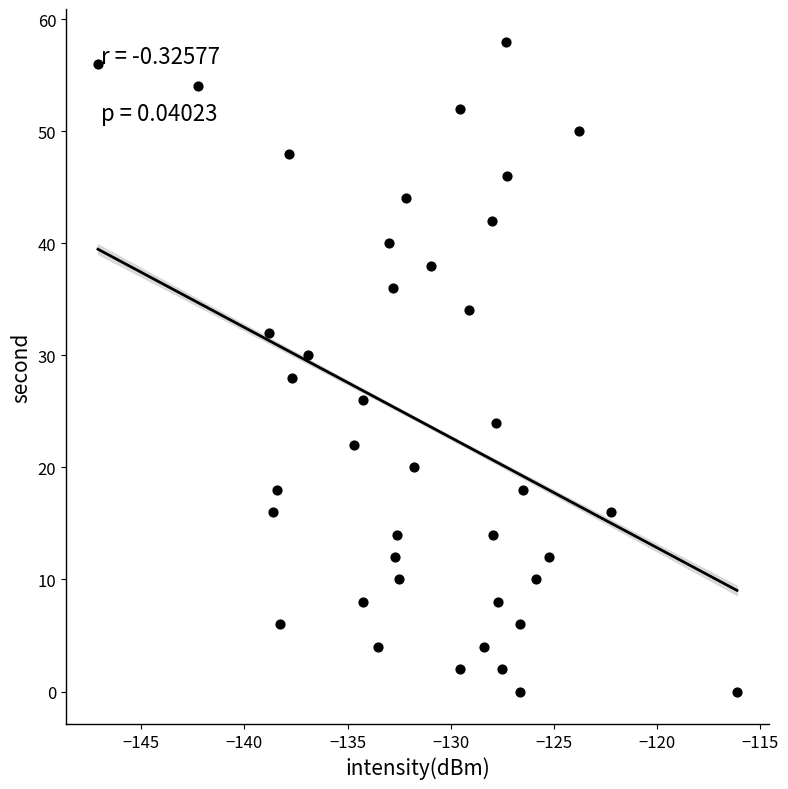

What is the range of Y values (max minus min)?

58